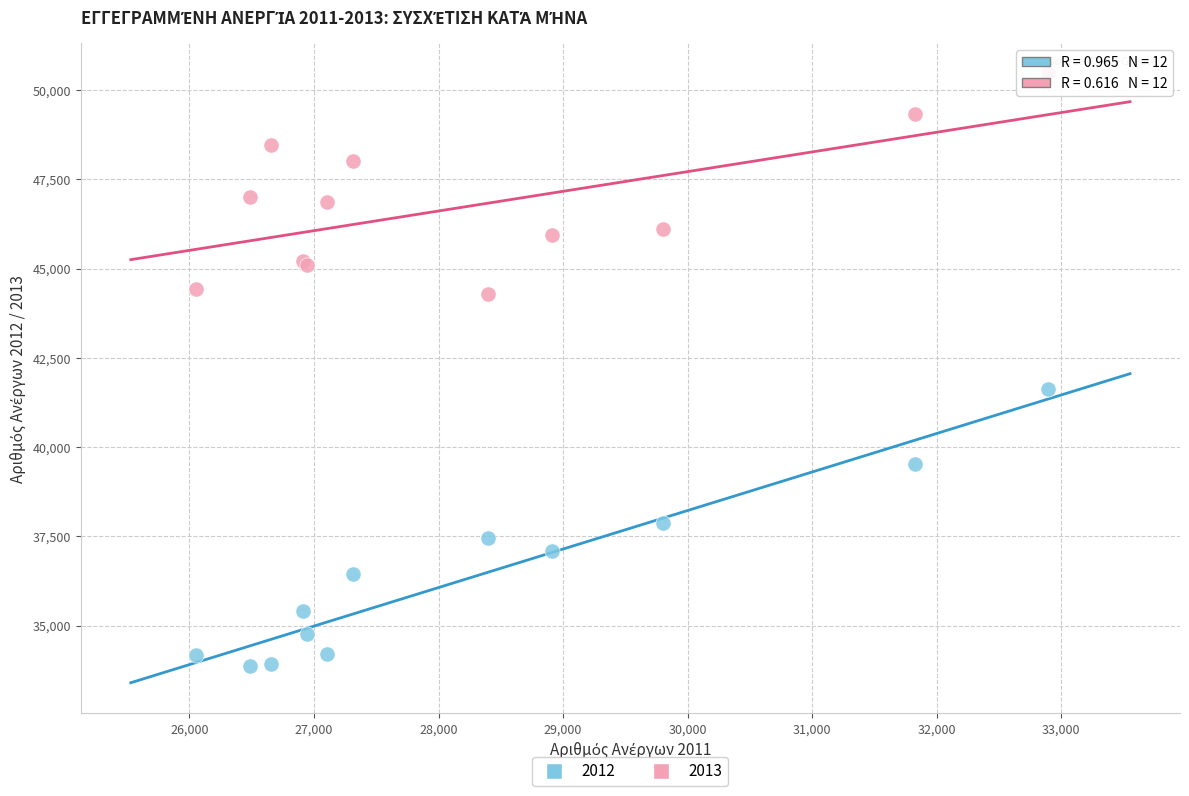

Which series contains the highest Y value?

2013